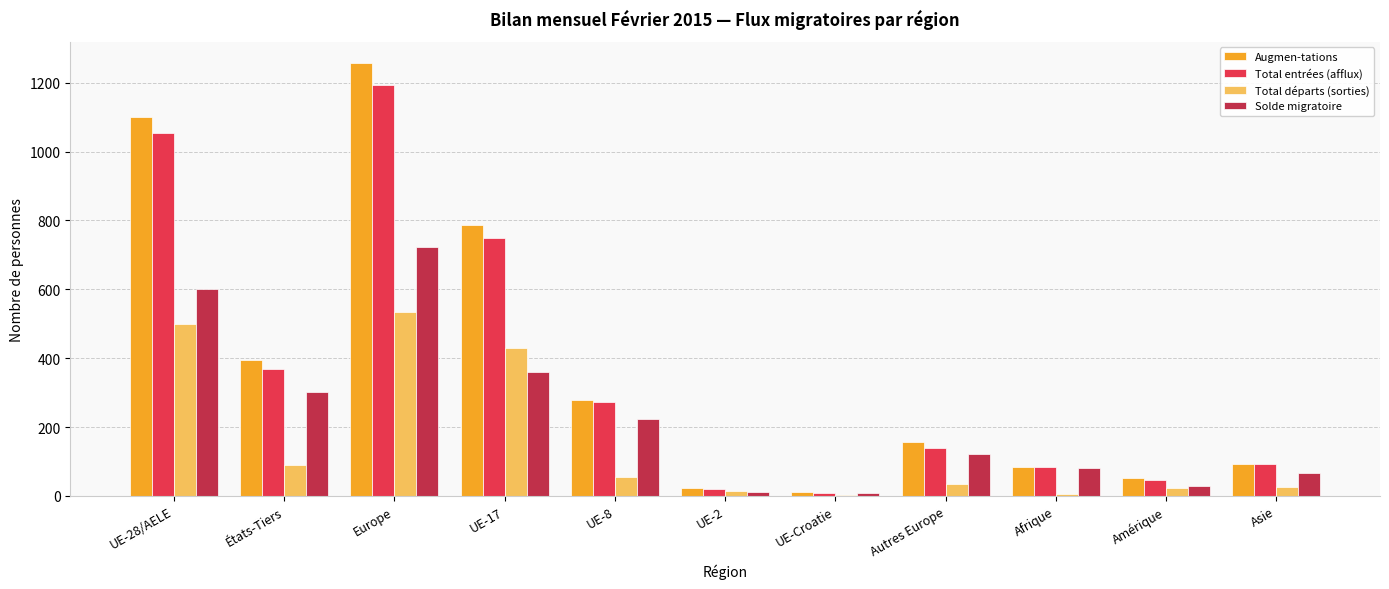

The value of Solde migratoire at UE-17 is 359. True or false?

True